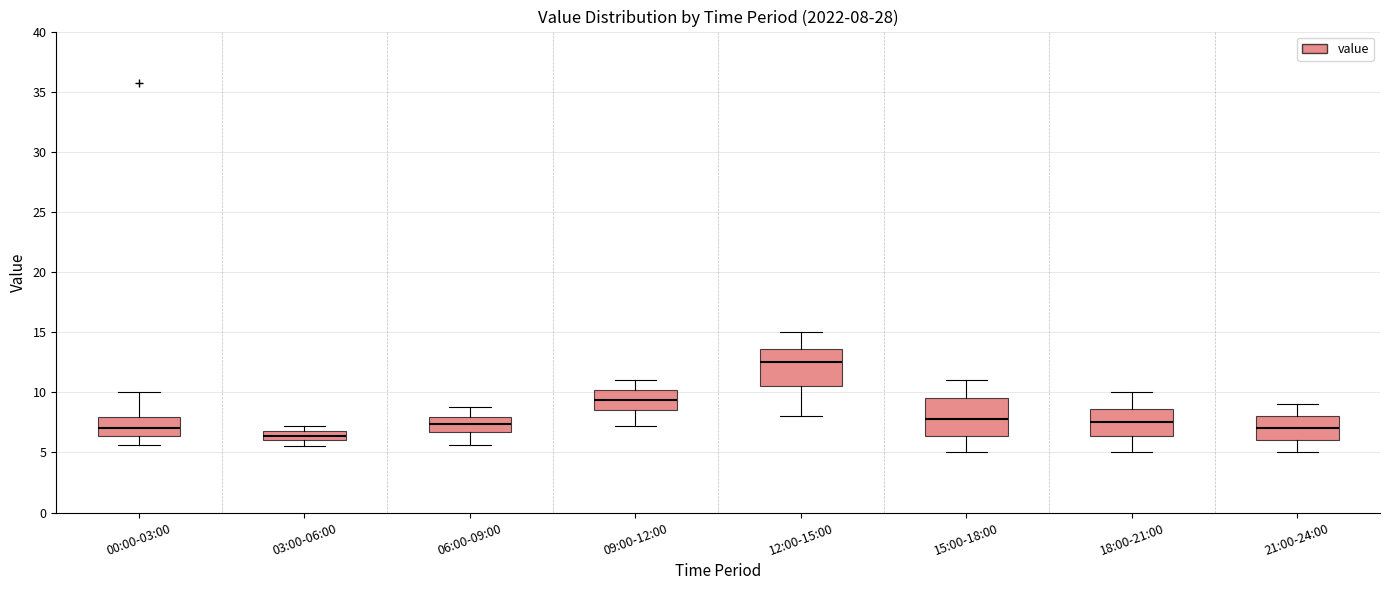

Which box has the lowest median line?

03:00-06:00